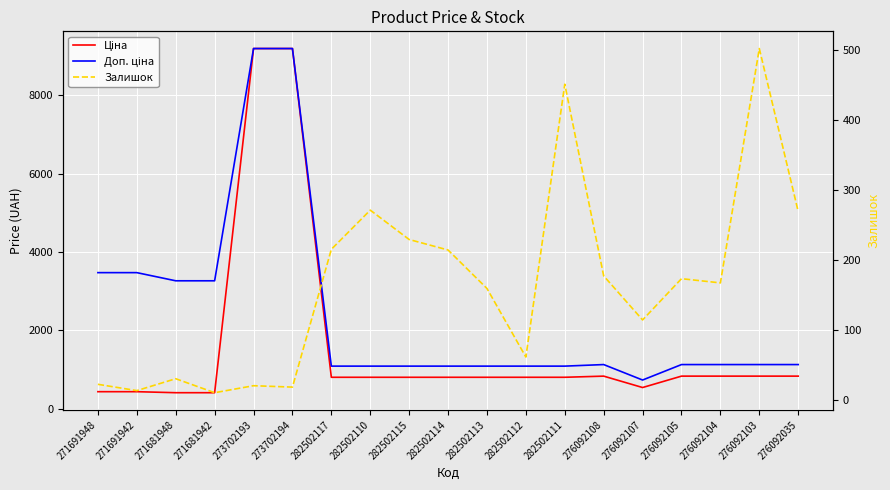

Which category has the highest value in the Доп. ціна series?

273702193